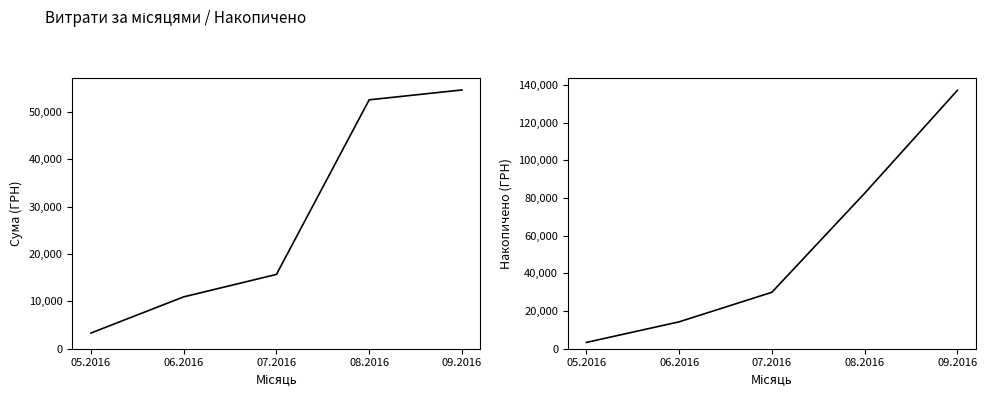

Is the value of Накопичено (ГРН) at 07.2016 greater than the value of СУМА (ГРН) at 08.2016?

No